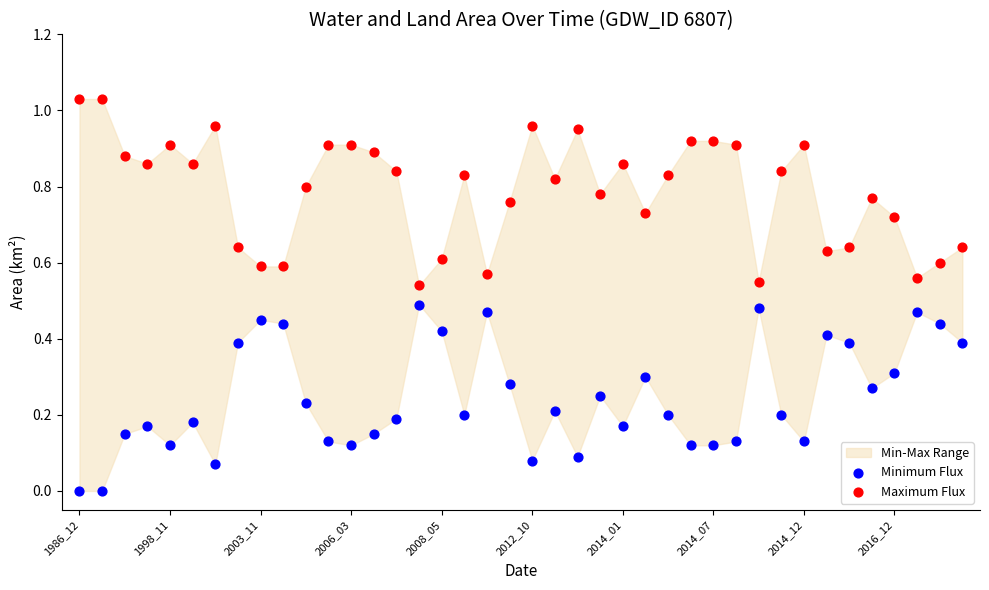

Which series reaches the minimum Y coordinate?

Minimum Flux